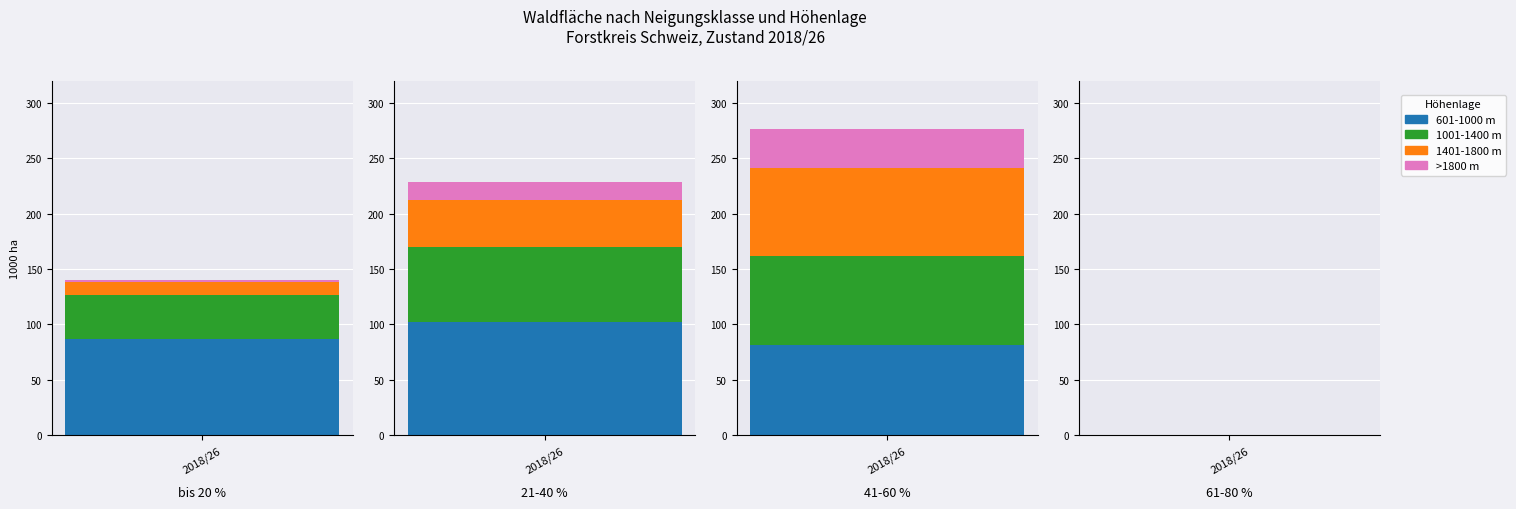

Is the value of 601-1000 m at 0 greater than the value of 1401-1800 m at 3?

Yes